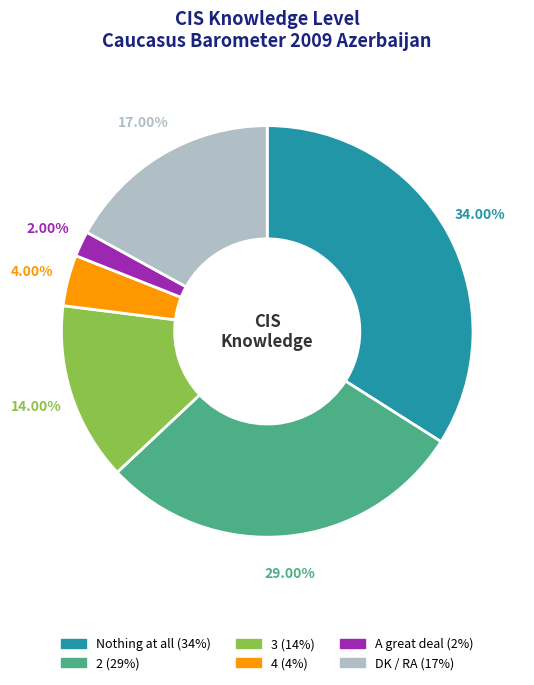

What percentage is the DK / RA slice, to the nearest percent?

17%